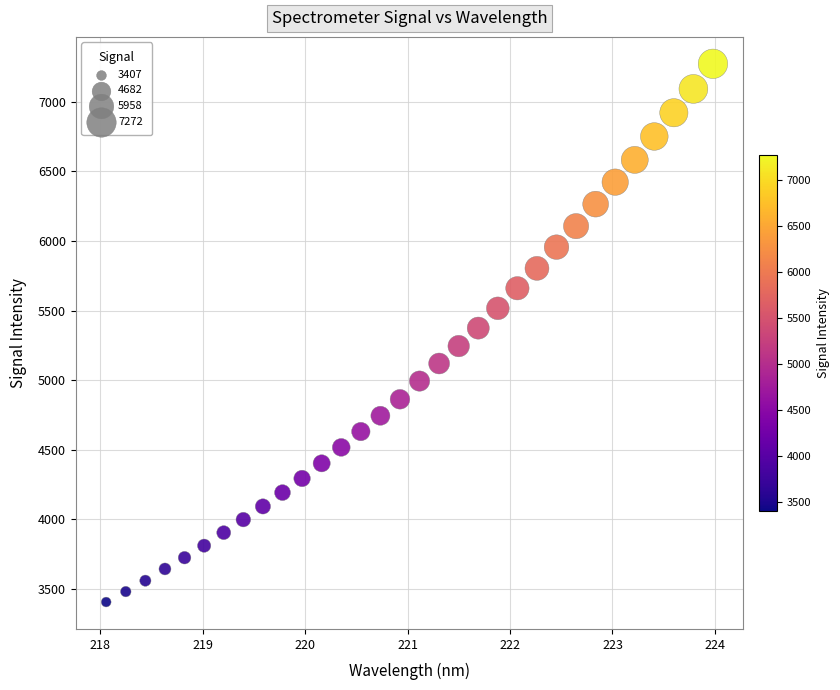

What is the range of Y values (max minus min)?

3864.8